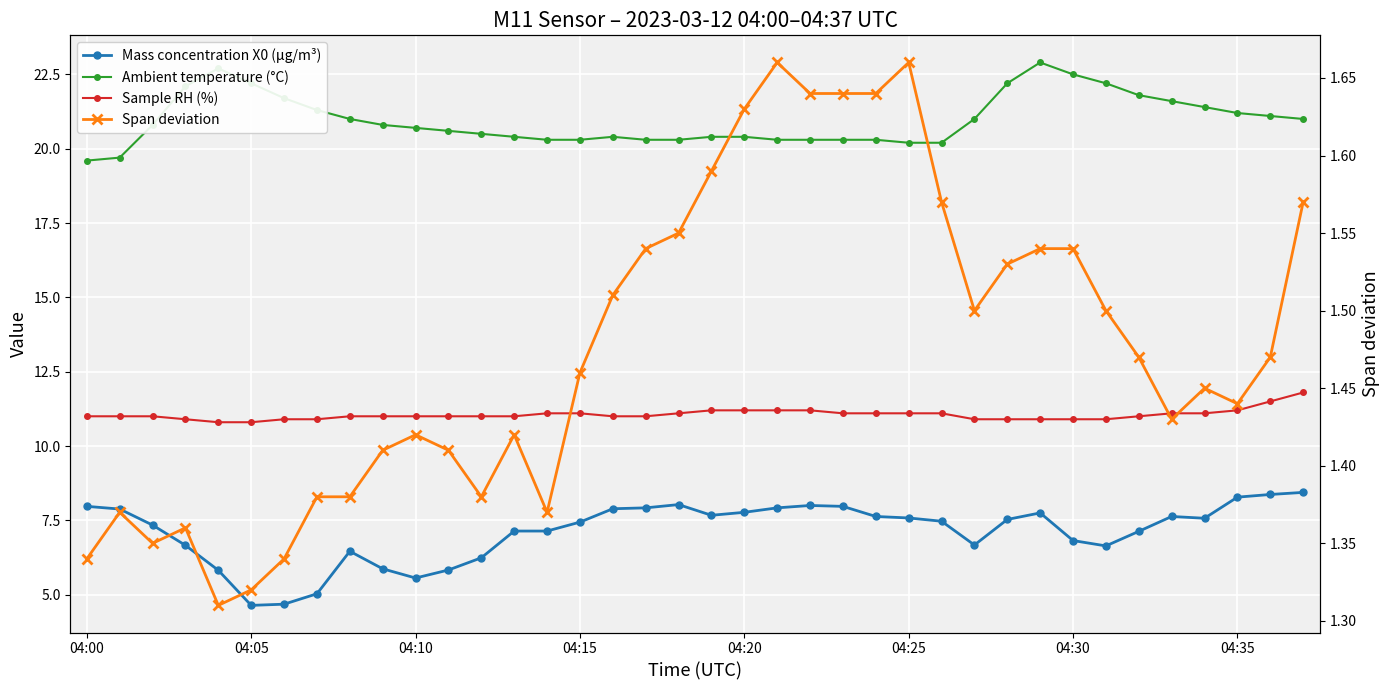

Reading left to right, list all the values displayed in this chart.

Mass concentration X0 (μg/m³): 8.0	7.9	7.3	6.7	5.8	4.6	4.7	5.0	6.5	5.9	5.6	5.8	6.2	7.1	7.1	7.4	7.9	7.9	8.0	7.7	7.8	7.9	8.0	8.0	7.6	7.6	7.5	6.7	7.5	7.8	6.8	6.6	7.1	7.6	7.6	8.3	8.4	8.4
Ambient temperature (°C): 19.6	19.7	20.8	22.1	22.7	22.2	21.7	21.3	21.0	20.8	20.7	20.6	20.5	20.4	20.3	20.3	20.4	20.3	20.3	20.4	20.4	20.3	20.3	20.3	20.3	20.2	20.2	21.0	22.2	22.9	22.5	22.2	21.8	21.6	21.4	21.2	21.1	21.0
Sample RH (%): 11.0	11.0	11.0	10.9	10.8	10.8	10.9	10.9	11.0	11.0	11.0	11.0	11.0	11.0	11.1	11.1	11.0	11.0	11.1	11.2	11.2	11.2	11.2	11.1	11.1	11.1	11.1	10.9	10.9	10.9	10.9	10.9	11.0	11.1	11.1	11.2	11.5	11.8
Span deviation: 1.3	1.4	1.4	1.4	1.3	1.3	1.3	1.4	1.4	1.4	1.4	1.4	1.4	1.4	1.4	1.5	1.5	1.5	1.6	1.6	1.6	1.7	1.6	1.6	1.6	1.7	1.6	1.5	1.5	1.5	1.5	1.5	1.5	1.4	1.4	1.4	1.5	1.6